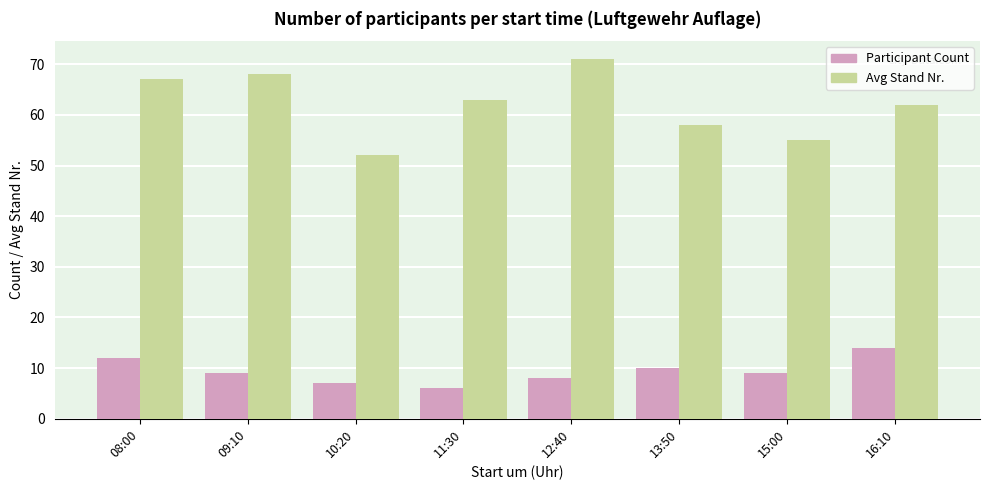

How many groups of bars are there?

8